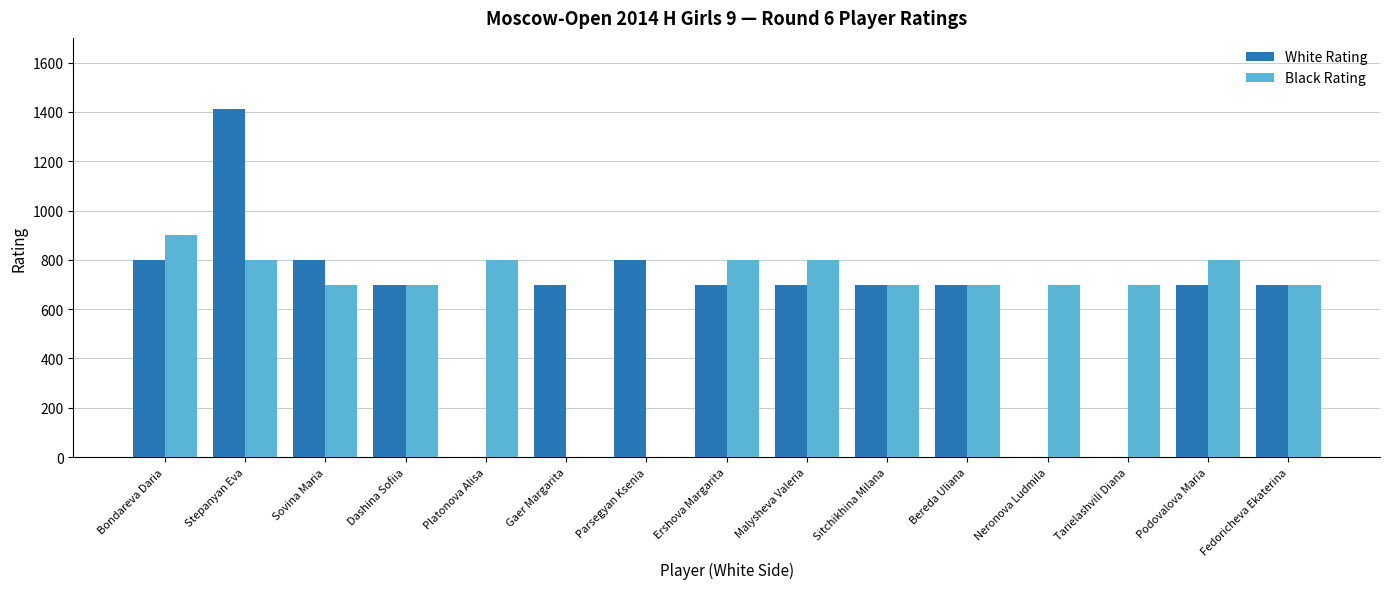

What is the sum of the White Rating values at Dashina Sofiia and Bereda Uliana?

1400